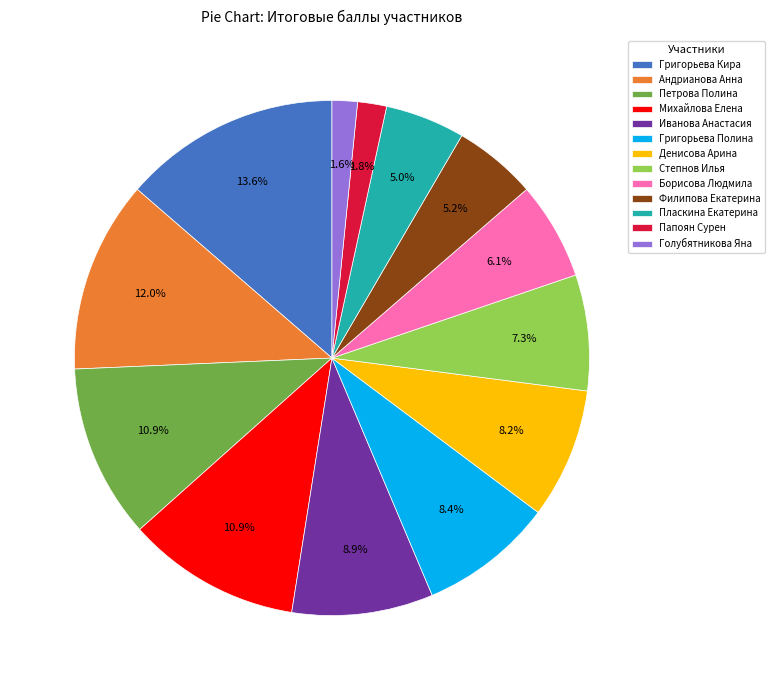

Does Папоян Сурен account for over 50% of the chart?

No